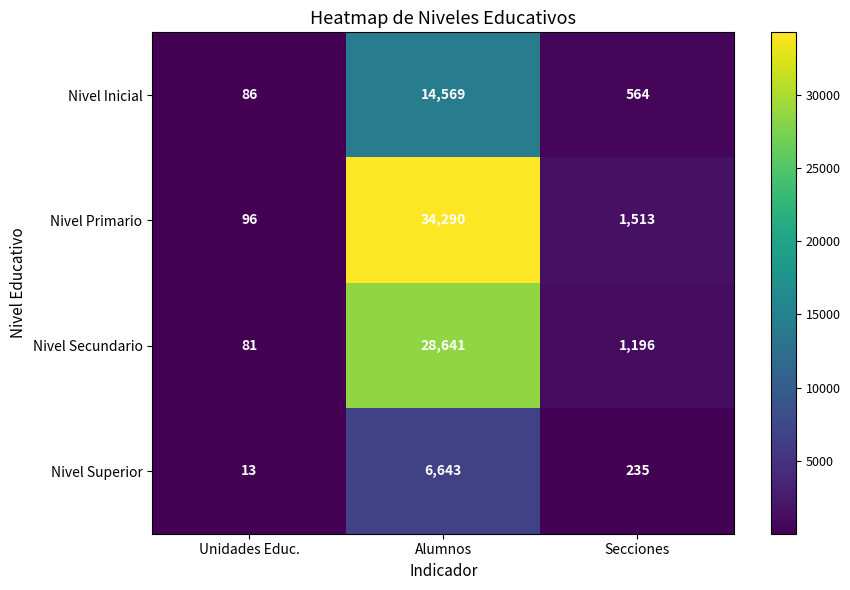

Reading left to right, transcribe all the data shown in this chart.

Nivel Inicial: Unidades Educ.=86	Alumnos=14569	Secciones=564
Nivel Primario: Unidades Educ.=96	Alumnos=34290	Secciones=1513
Nivel Secundario: Unidades Educ.=81	Alumnos=28641	Secciones=1196
Nivel Superior: Unidades Educ.=13	Alumnos=6643	Secciones=235